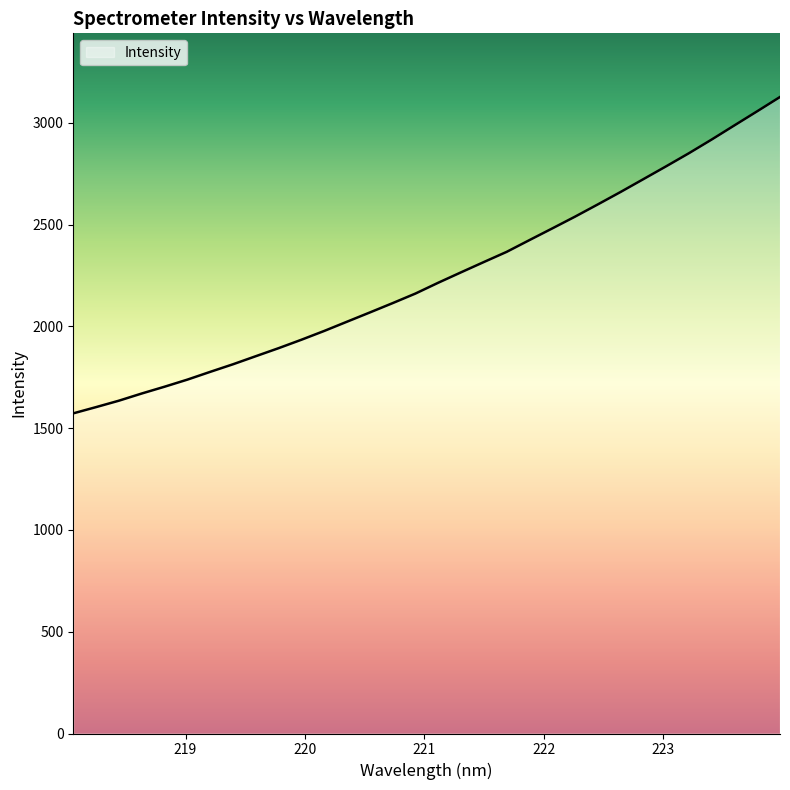

What is the smallest value displayed?

1573.0